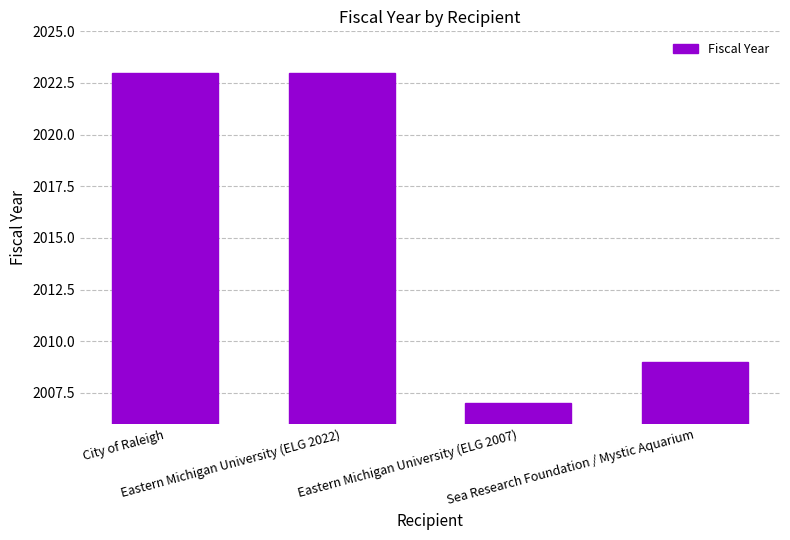

Are the bars grouped side by side (vs. stacked)?

No